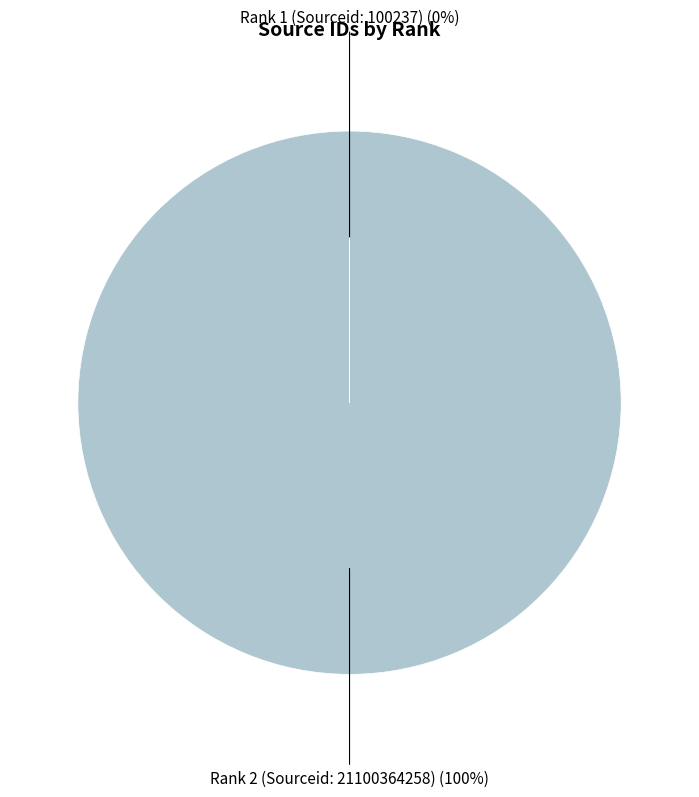

What is the majority slice?

Rank 2 (Sourceid: 21100364258)